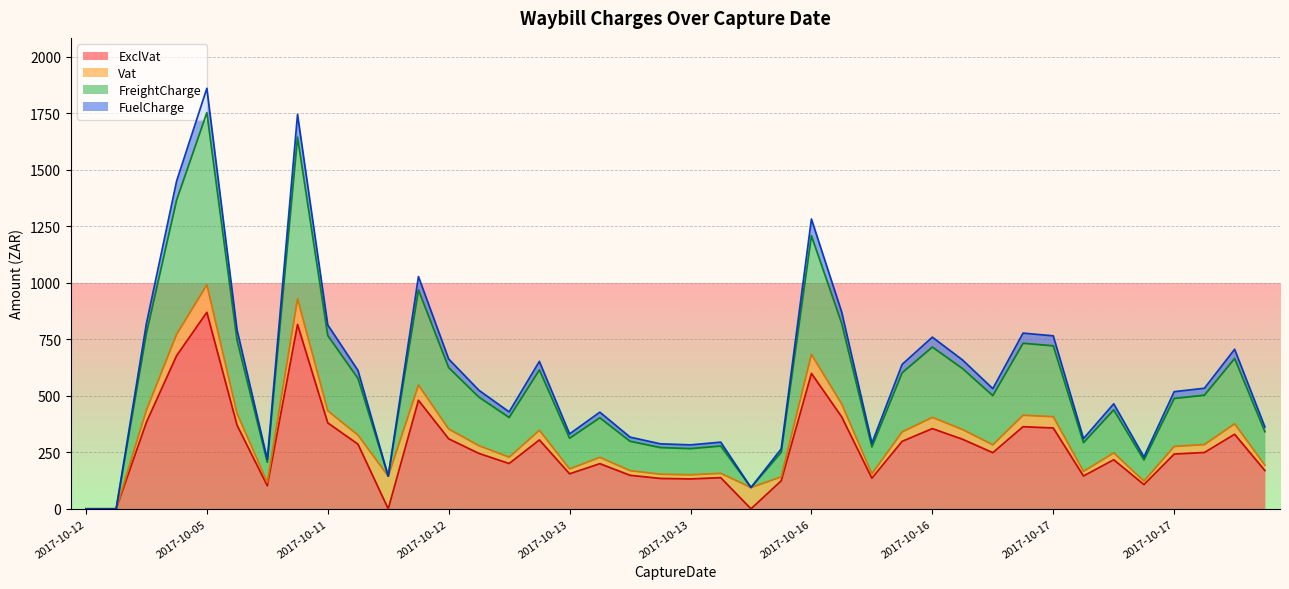

Is it true that FreightCharge equals 1450.6 at 2017-10-04?

True